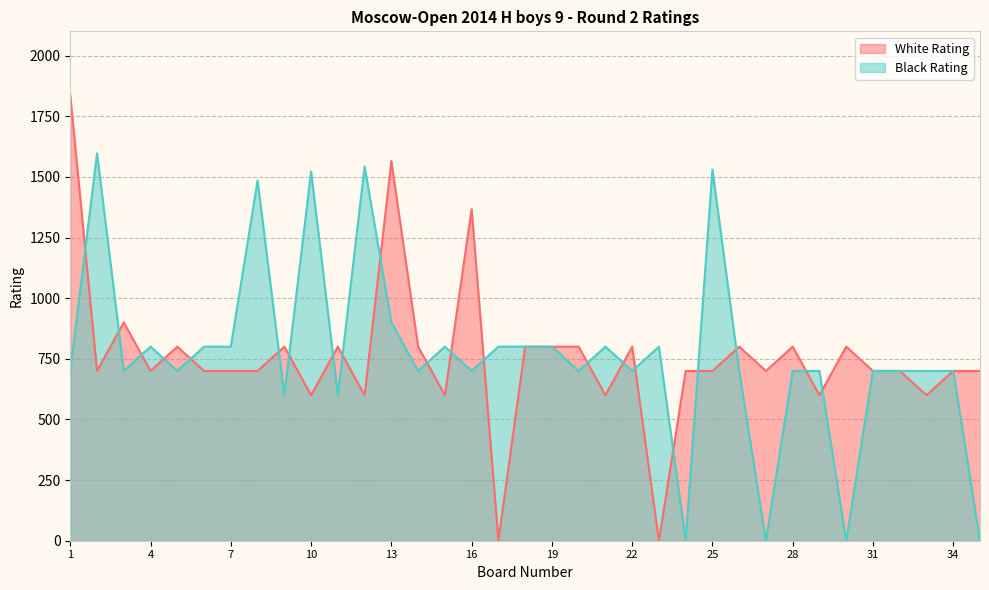

Which has a higher value, 31 or 3?

3